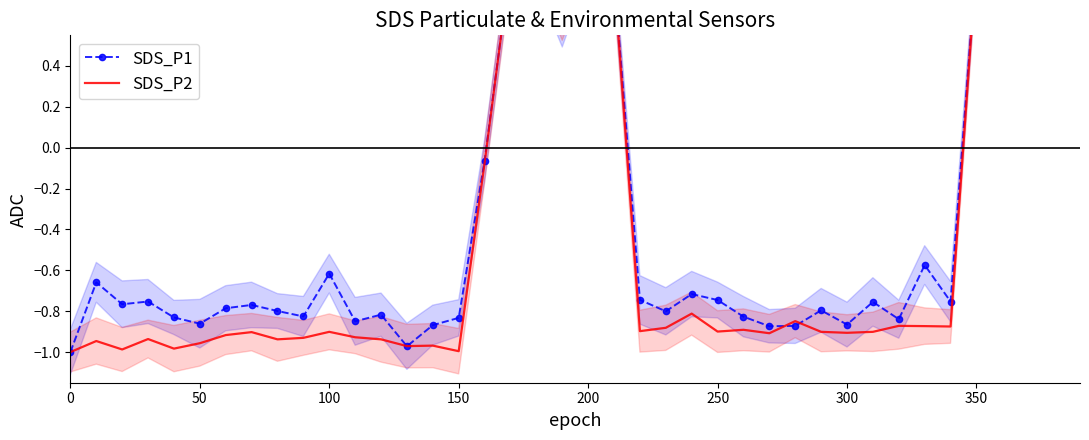

What are all the series names shown in the legend?

SDS_P1, SDS_P2